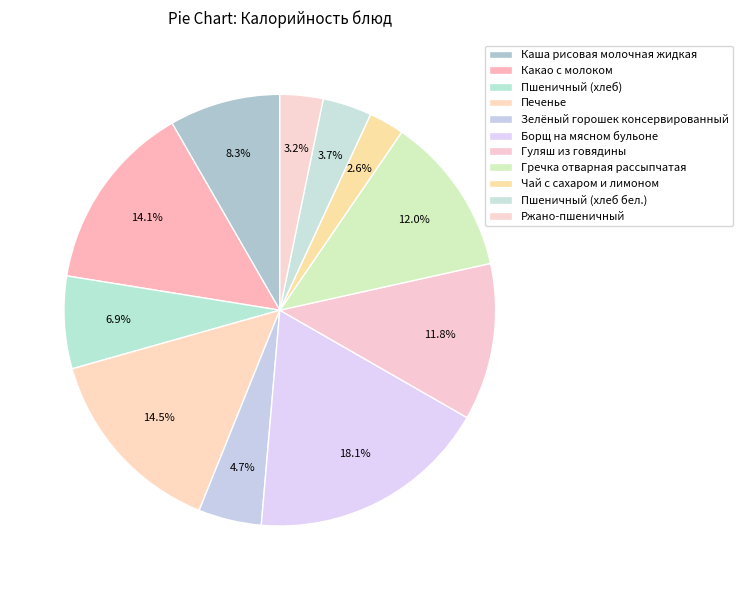

Approximately how many times larger is the value at Борщ на мясном бульоне compared to Какао с молоком?

1.3